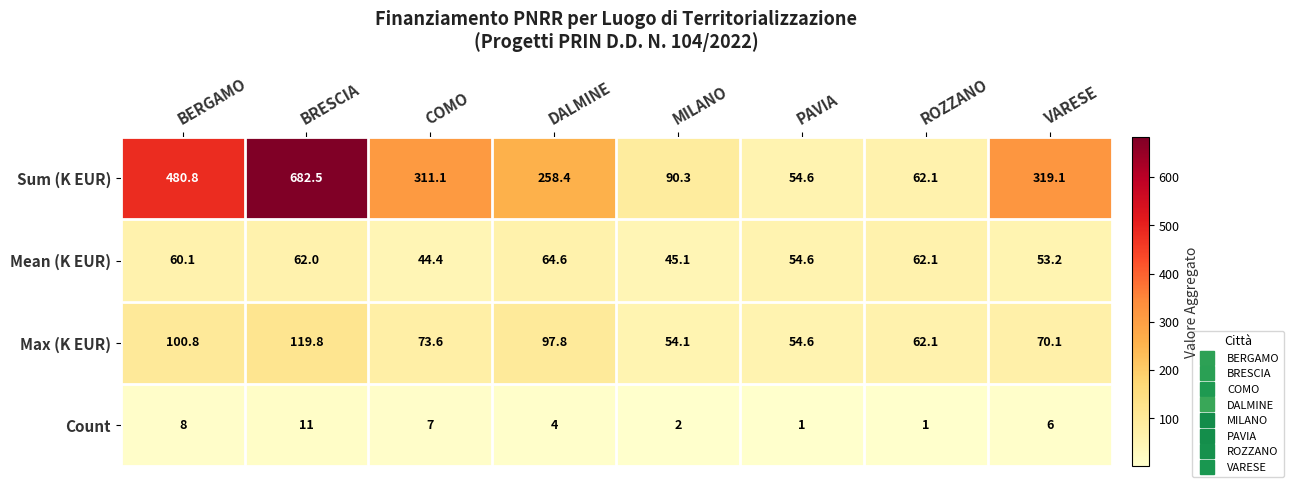

Which category has the highest value across all series?

BRESCIA